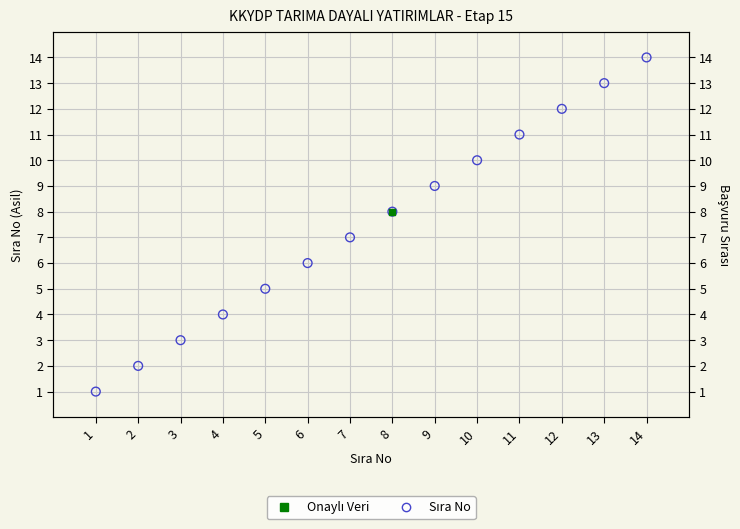

What is the change in value from 6 to 7?

+1